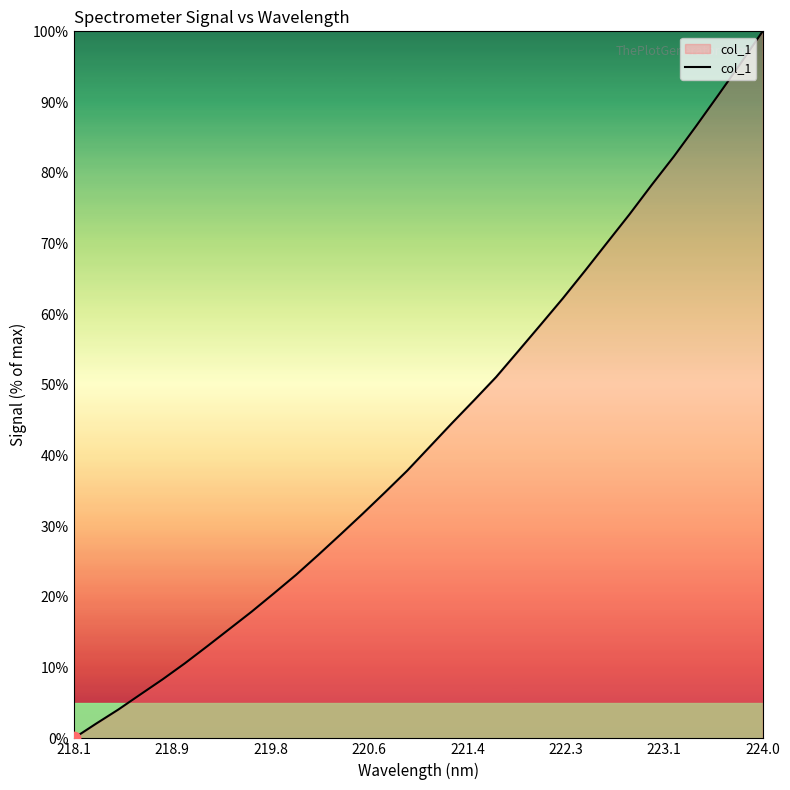

What is the difference between the maximum and minimum values?

100.0